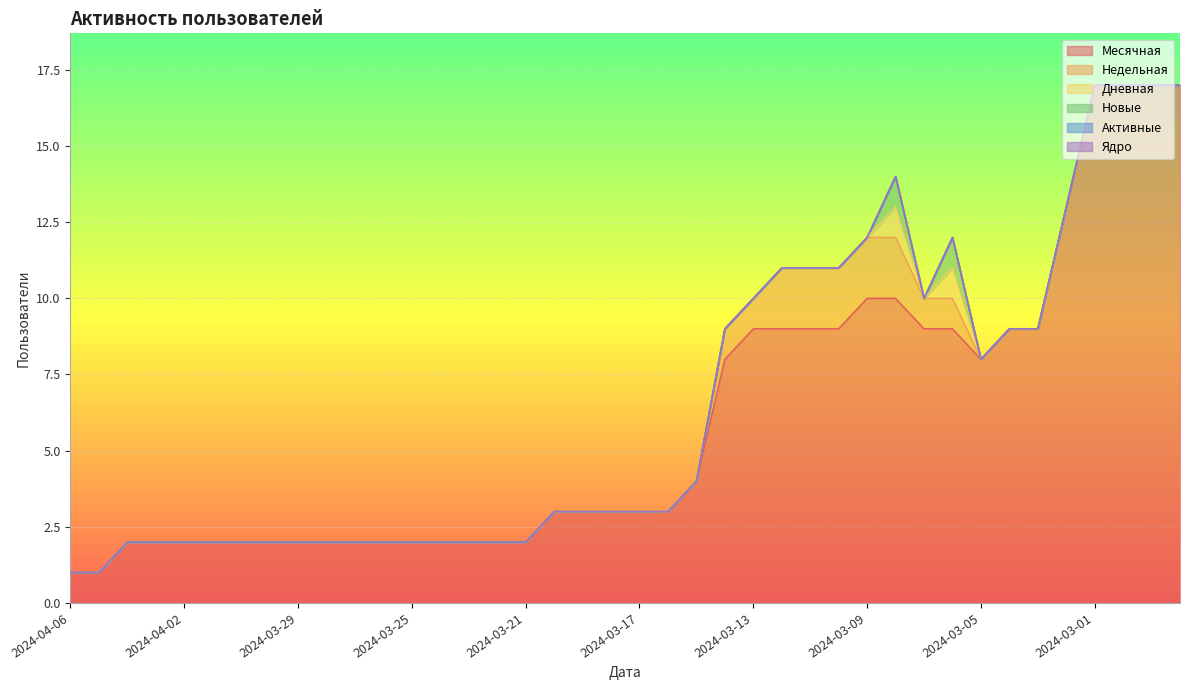

True or false: Дневная and Недельная cross at least once.

False